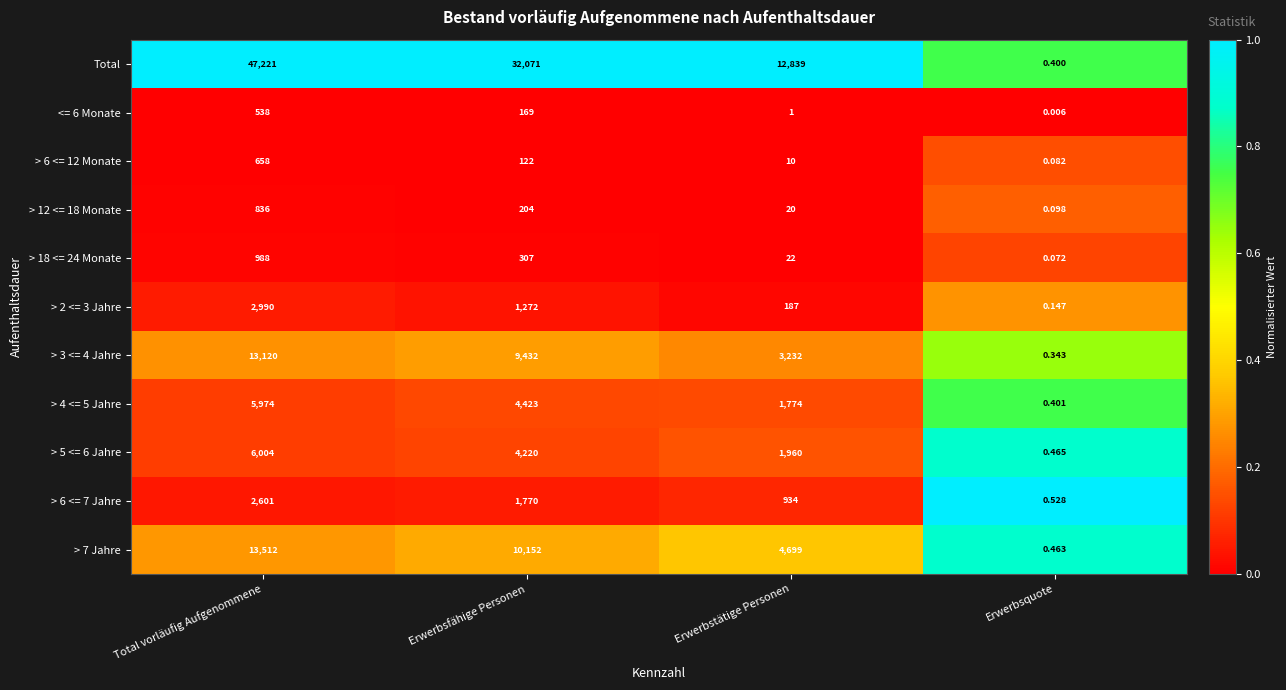

List the labels in order of > 12 <= 18 Monate value, largest first.

Total vorläufig Aufgenommene, Erwerbsfähige Personen, Erwerbstätige Personen, Erwerbsquote